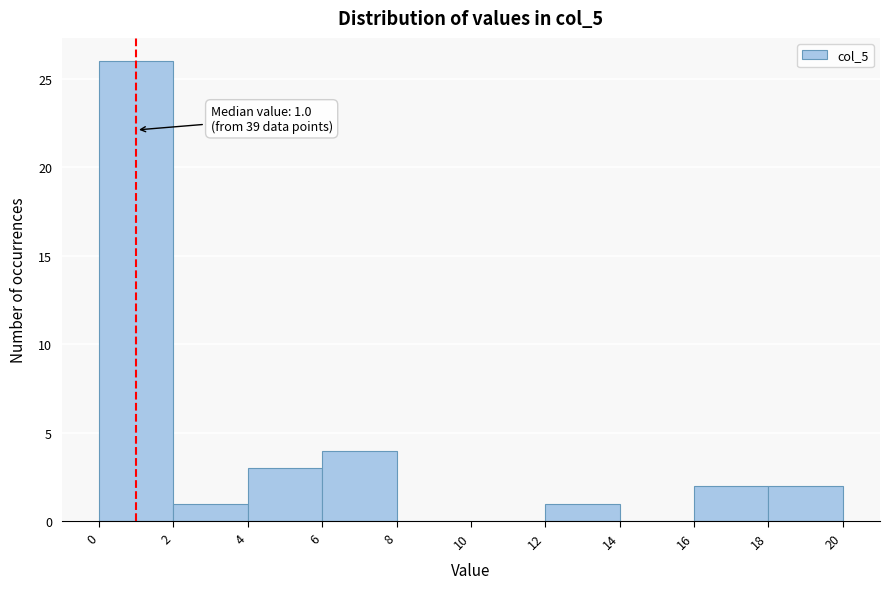

Over which range of the x-axis is the bar tallest?

0 to 2